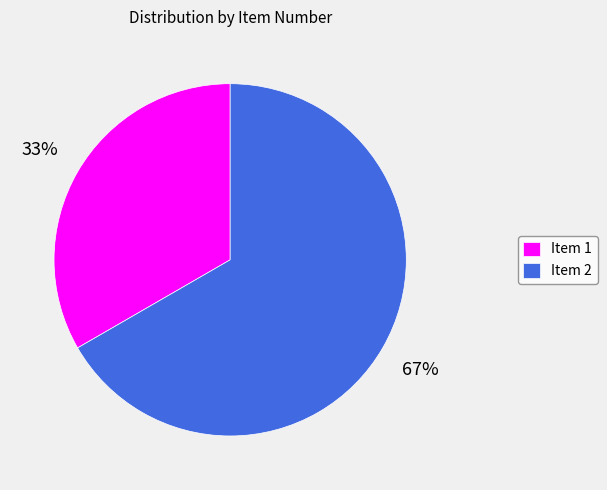

Is there any slice that represents more than half of the pie?

Yes